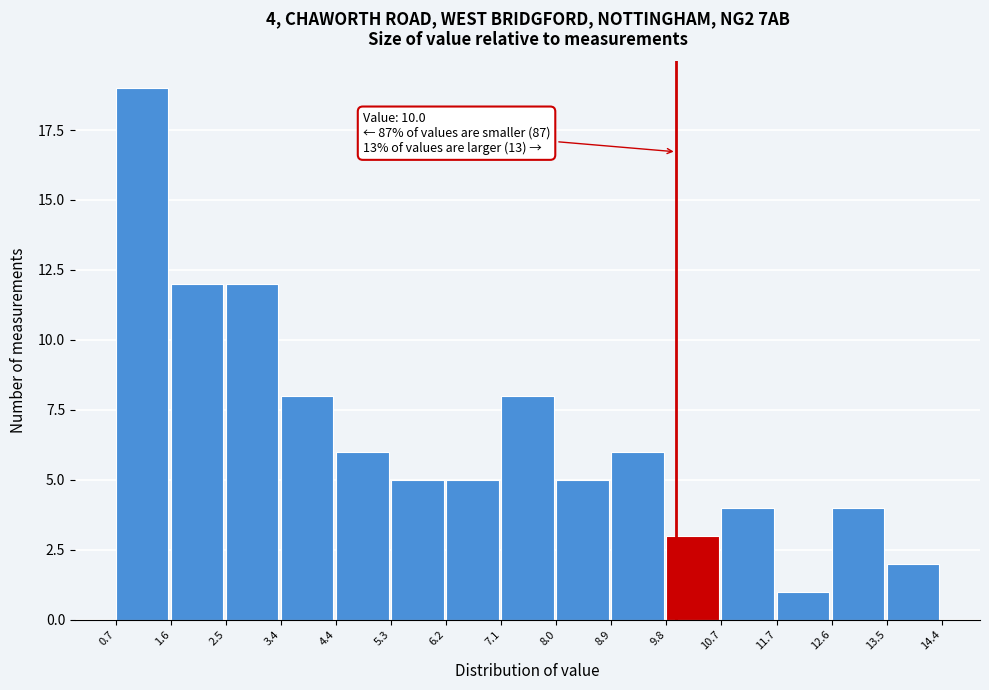

Over which range of the x-axis is the bar tallest?

0.7 to 1.6